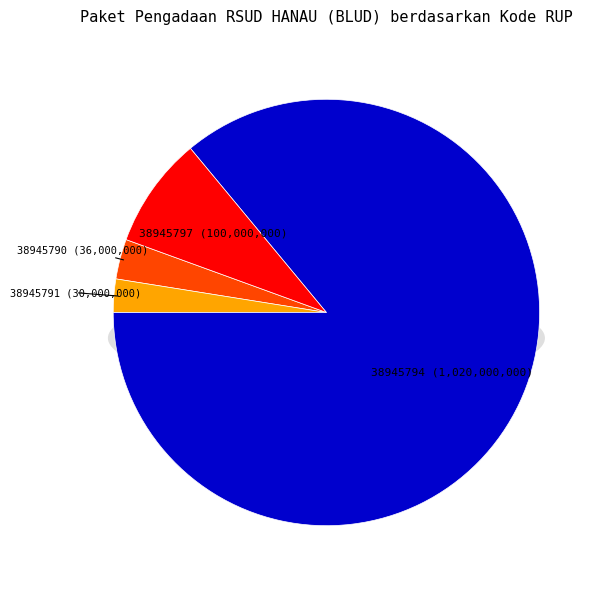

To the nearest percent, what is the combined percentage of 38945797 and 38945790?

11%